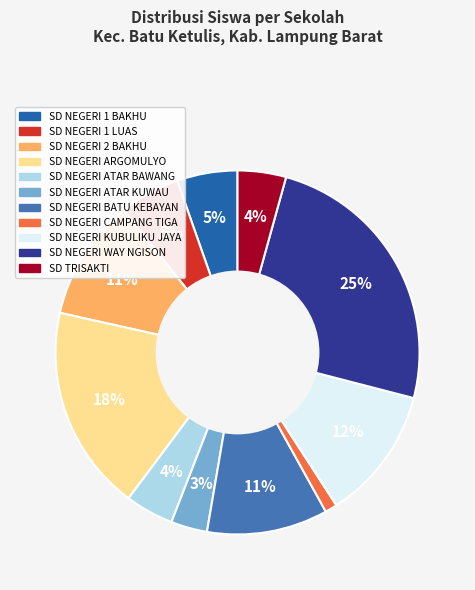

Is it true that SD NEGERI ARGOMULYO is 30% of the pie?

False